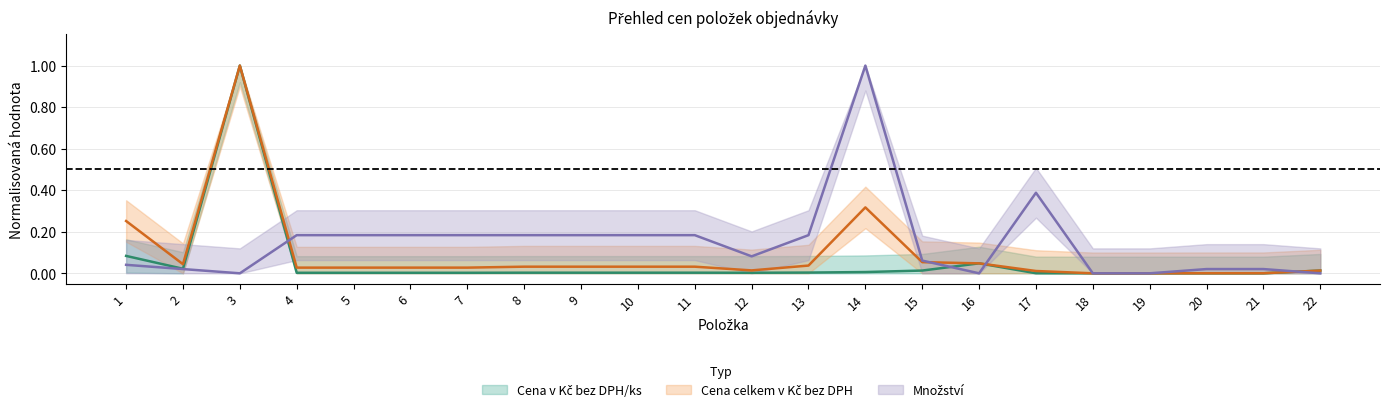

The value of Cena celkem v Kč bez DPH at 1 is 0.3. True or false?

True